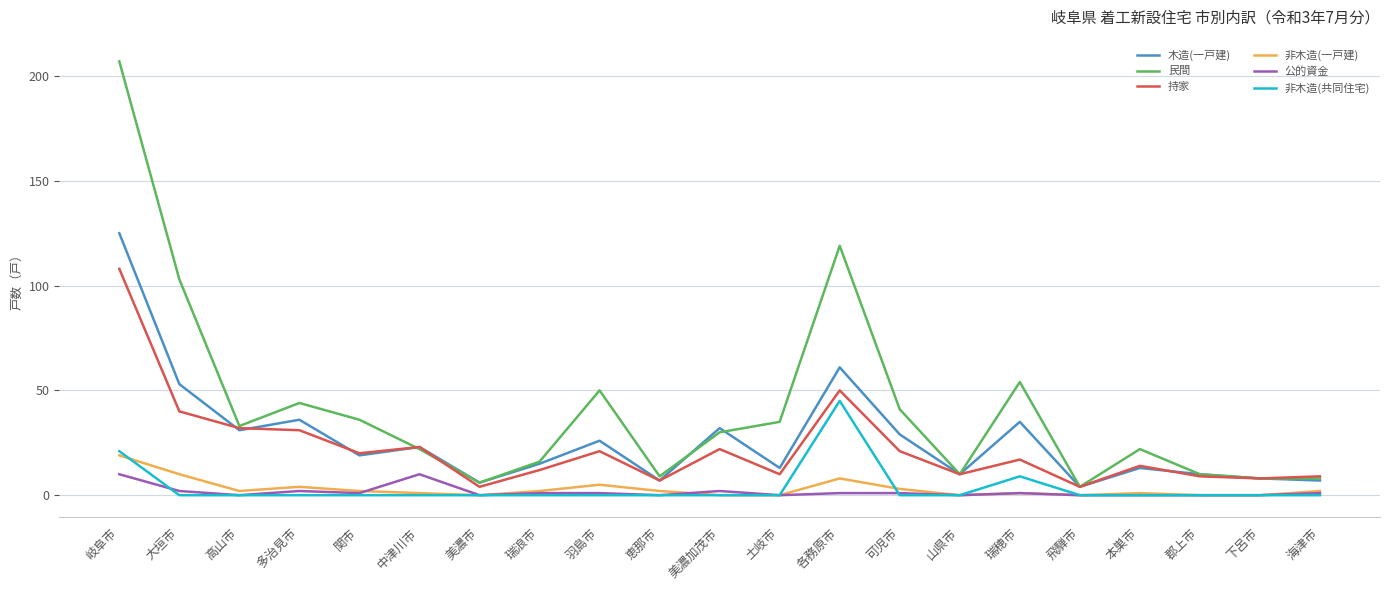

At which label is 非木造(共同住宅) closest to 22?

岐阜市